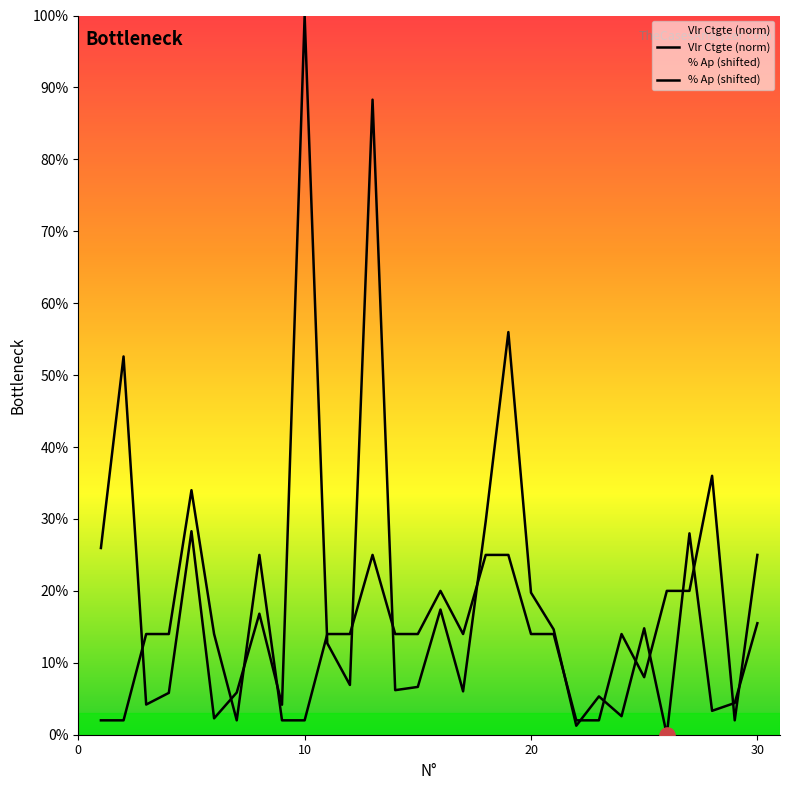

What are all the series names shown in the legend?

Vlr Ctgte (norm), % Ap (shifted)